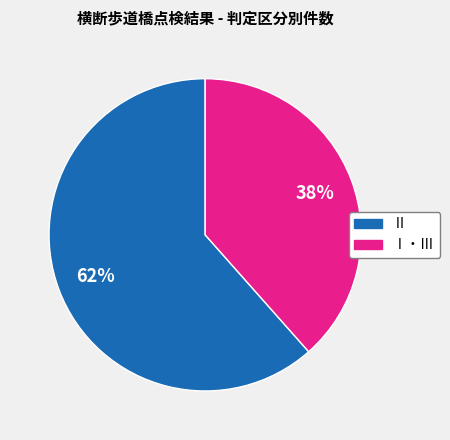

To the nearest percent, what percentage of the pie is Ⅱ?

62%